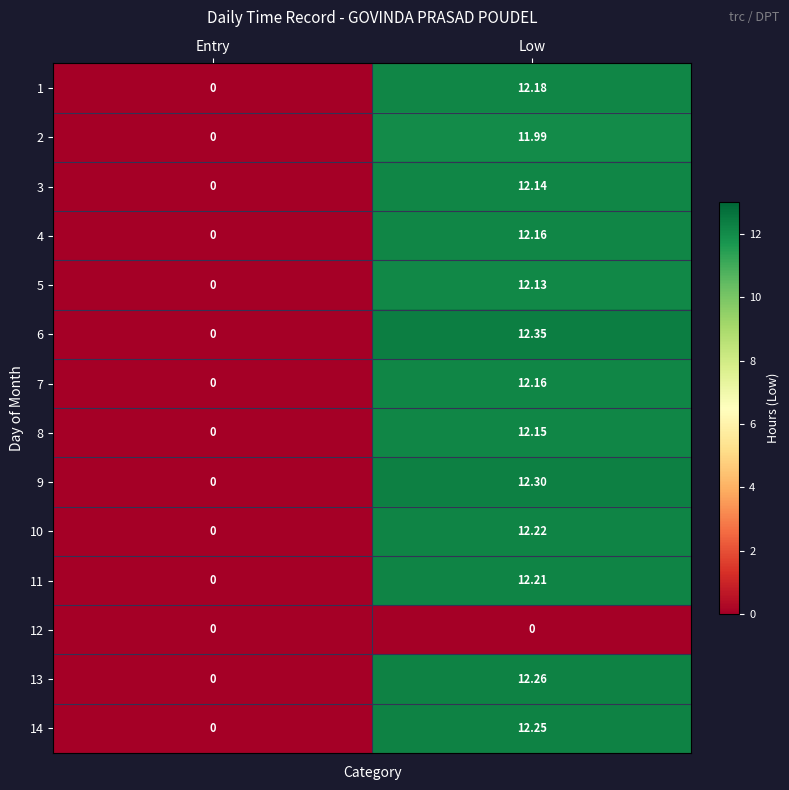

Rank the categories by 8 value from lowest to highest.

Entry, Low